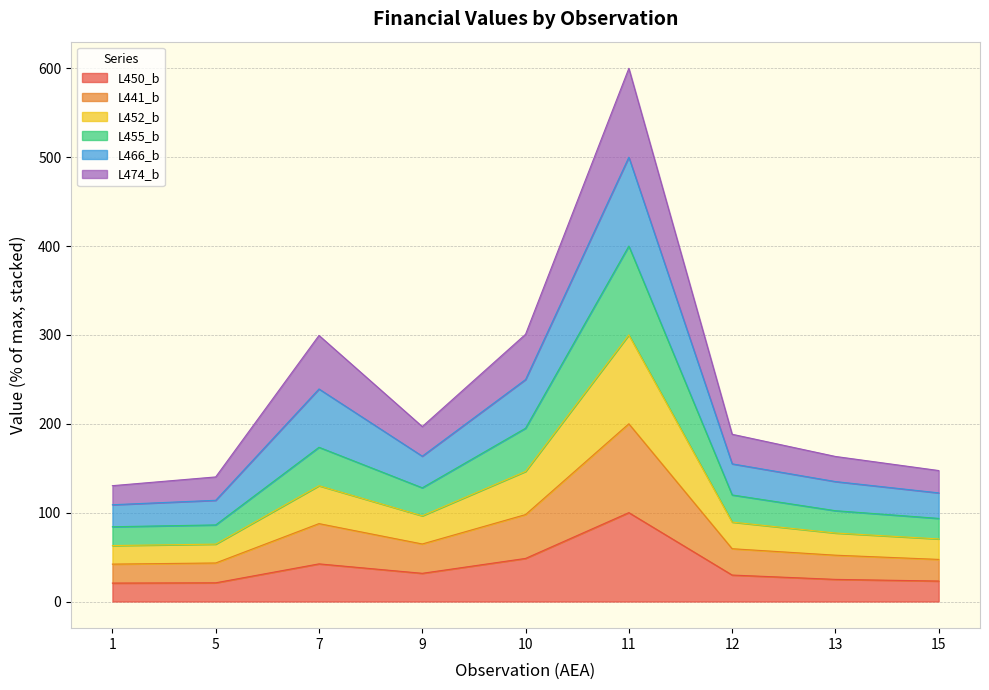

What is the total value across all series at 12?

188.2